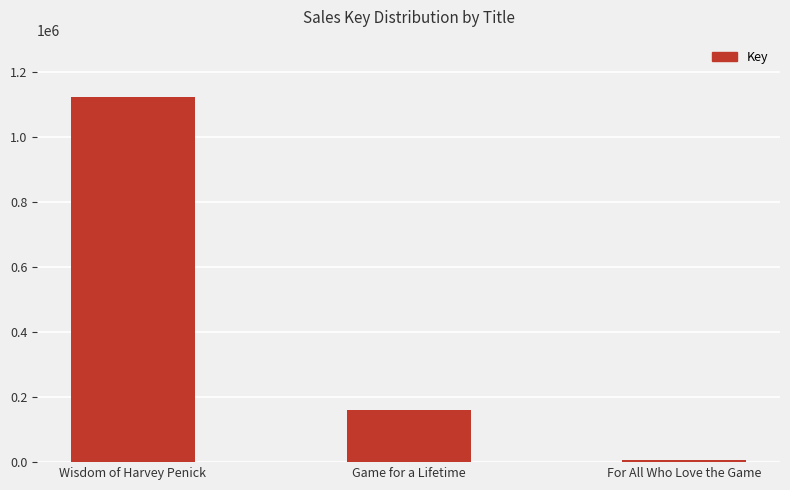

How many series are shown in this chart?

1